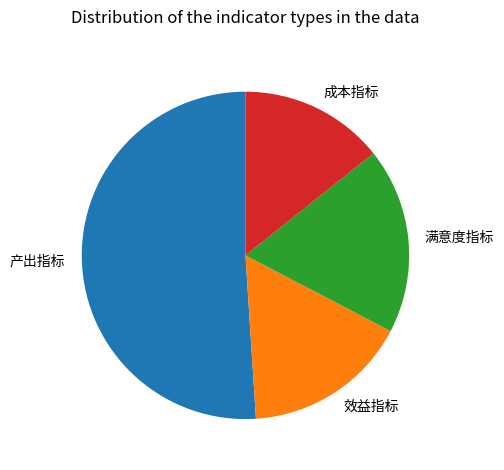

Does 成本指标 represent more than half of the total?

No